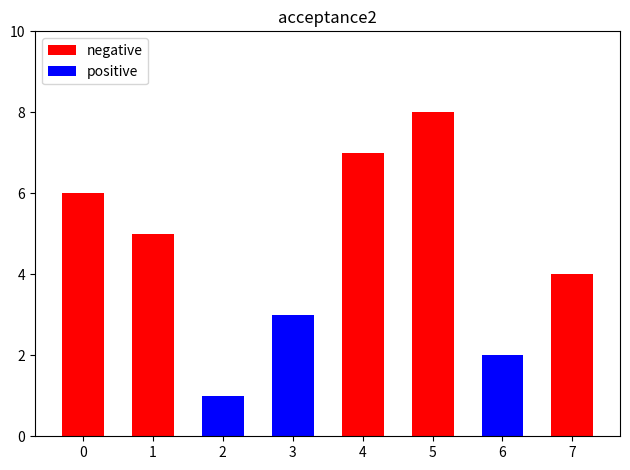

What is the total value across all series at 1?

5